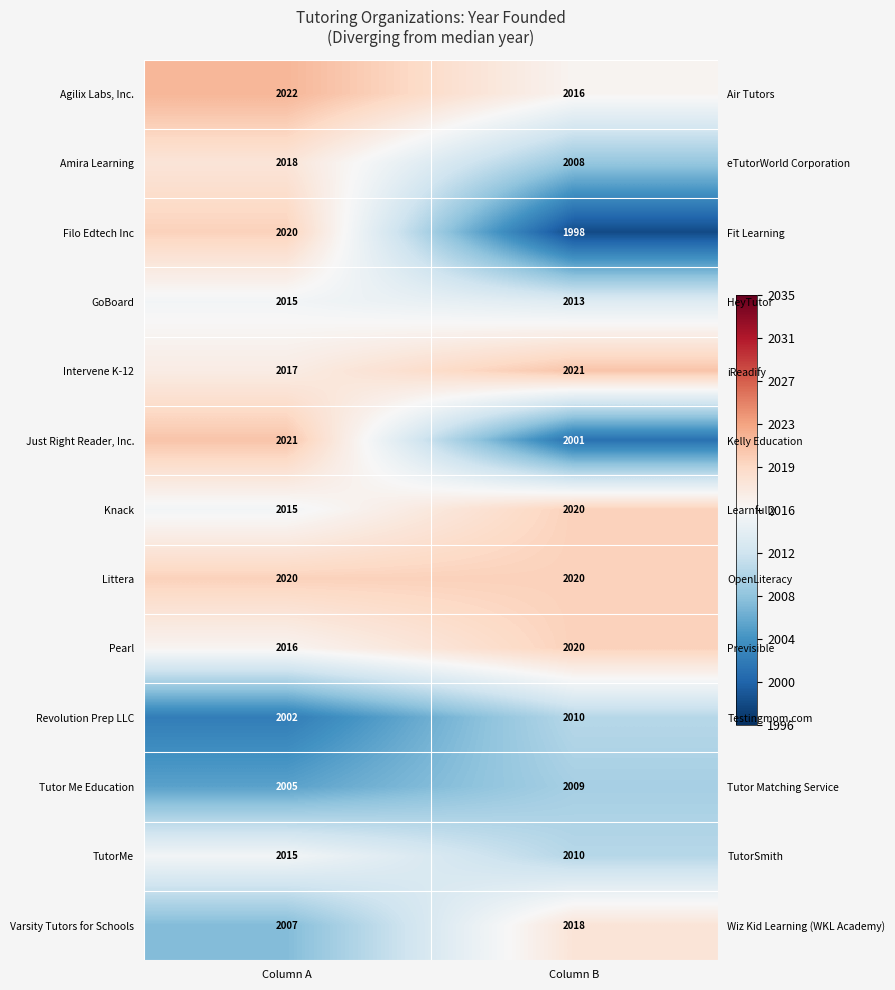

What is the total value across all series at Column B?

-37.5